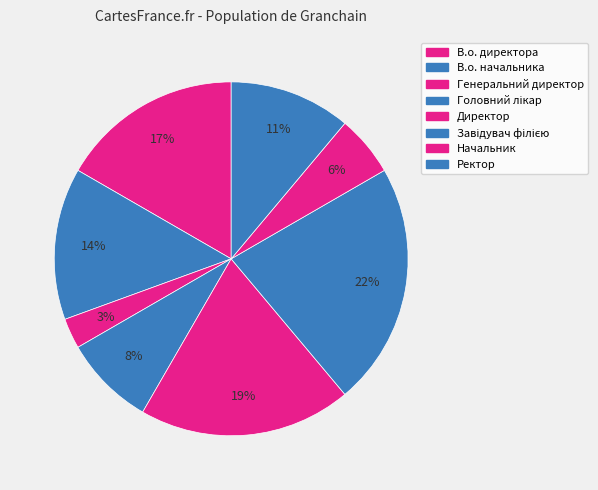

How many slices are in this pie chart?

8